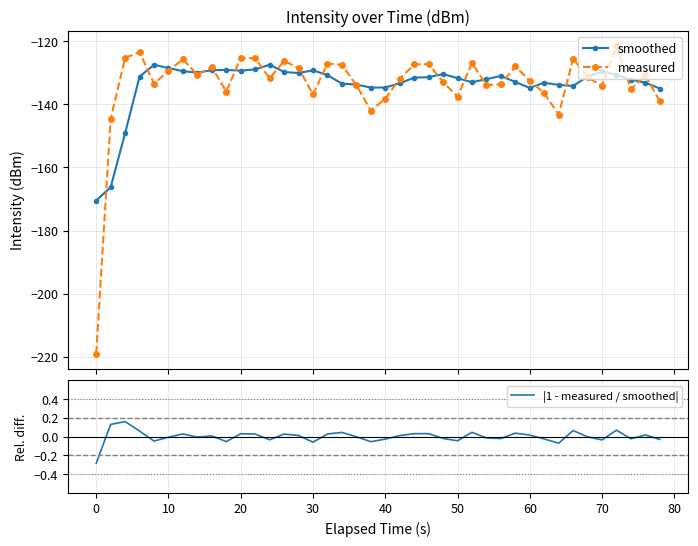

How many interior local valleys does the measured series have?

11